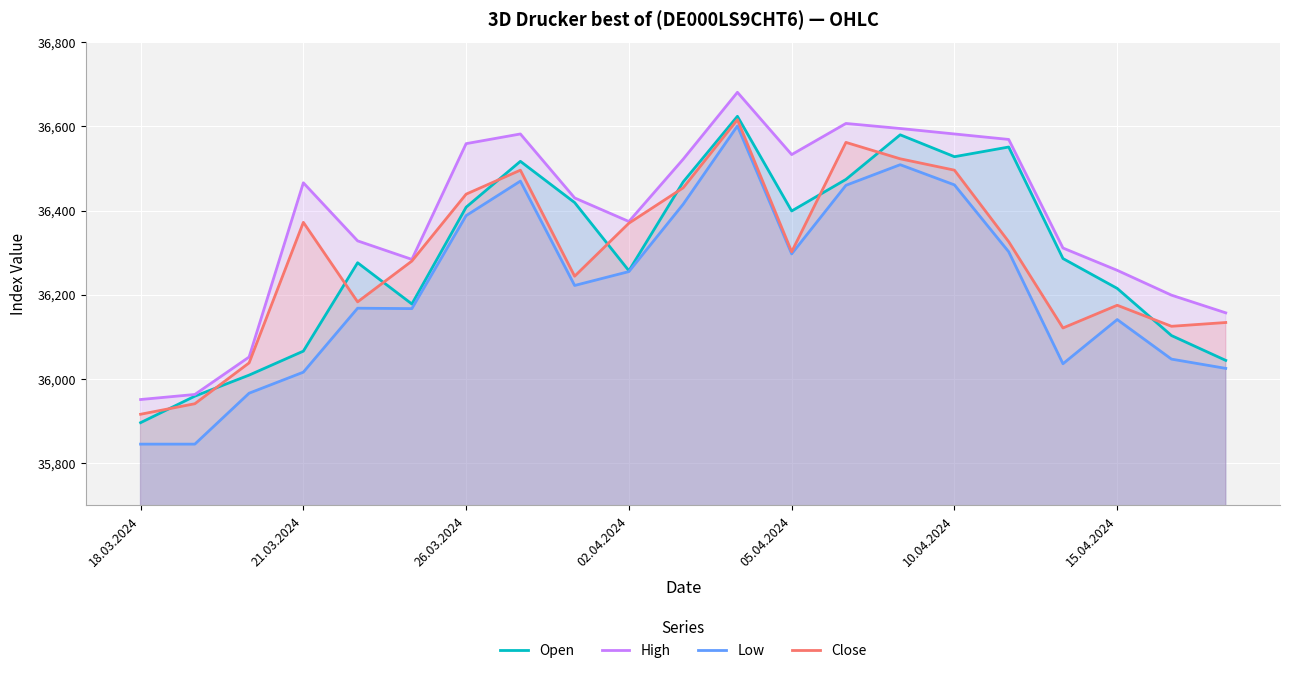

What is the label of the 10th point from the right?

11